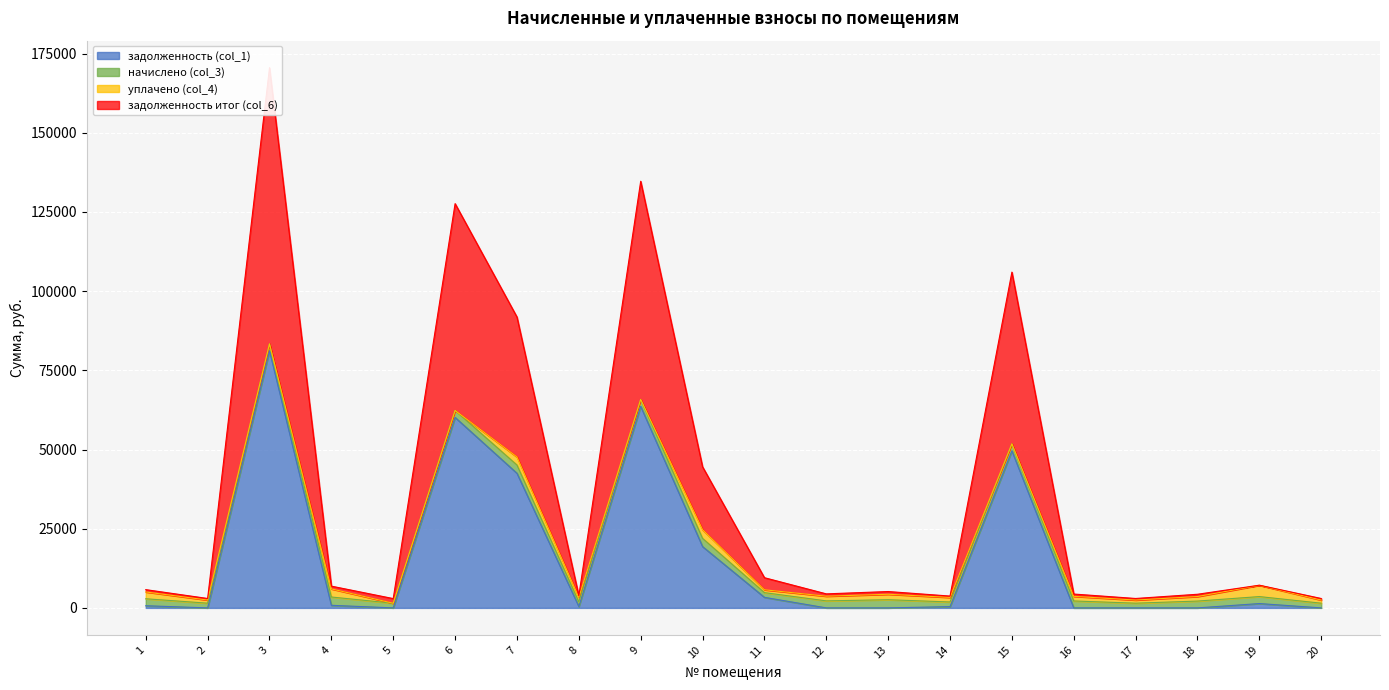

The value of задолженность (col_1) at 15 is 49583.2. True or false?

True